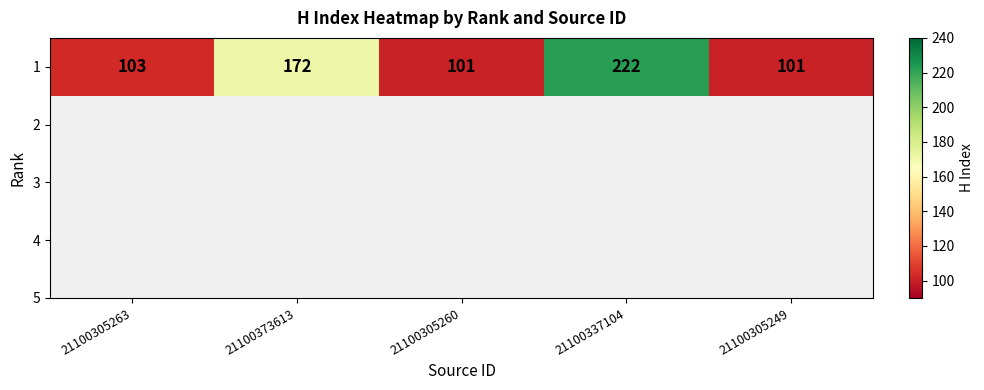

The chart shows a value of 222 at 21100337104. True or false?

True